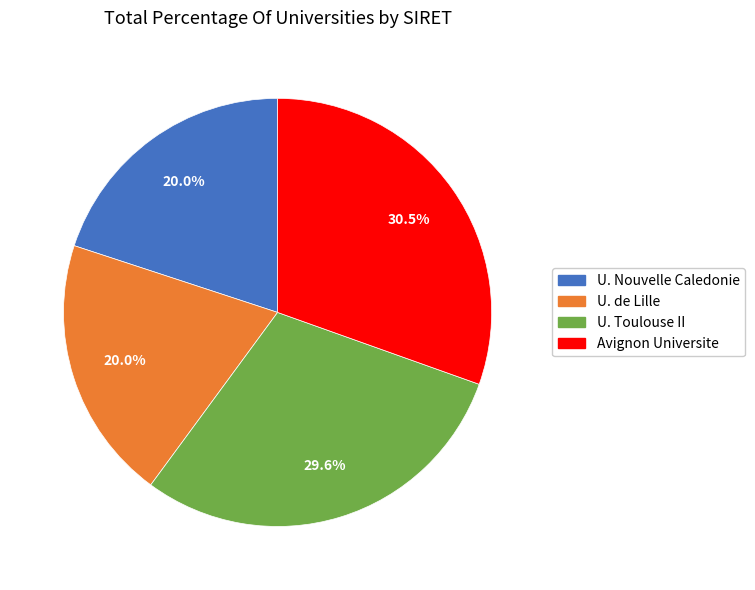

Which category has the biggest portion of the pie?

Avignon Universite